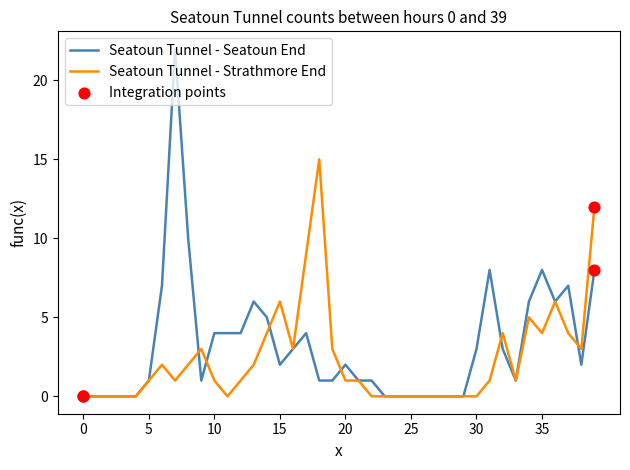

What is the greatest value displayed?

22